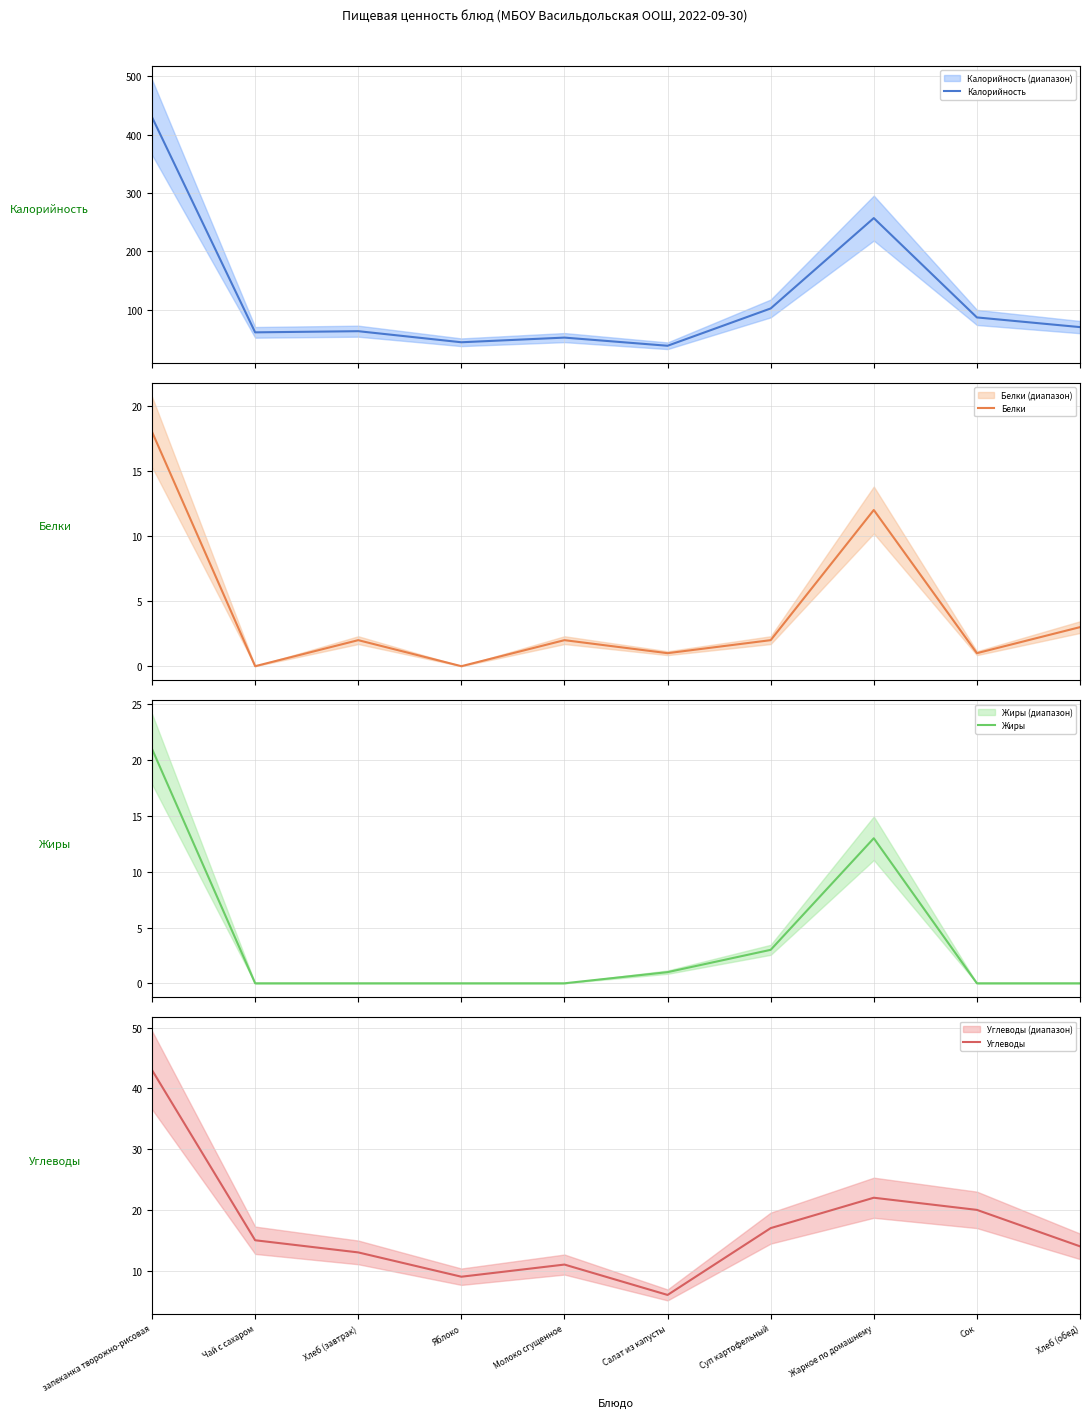

What is the difference between the second highest and second lowest values in the Углеводы series?

13